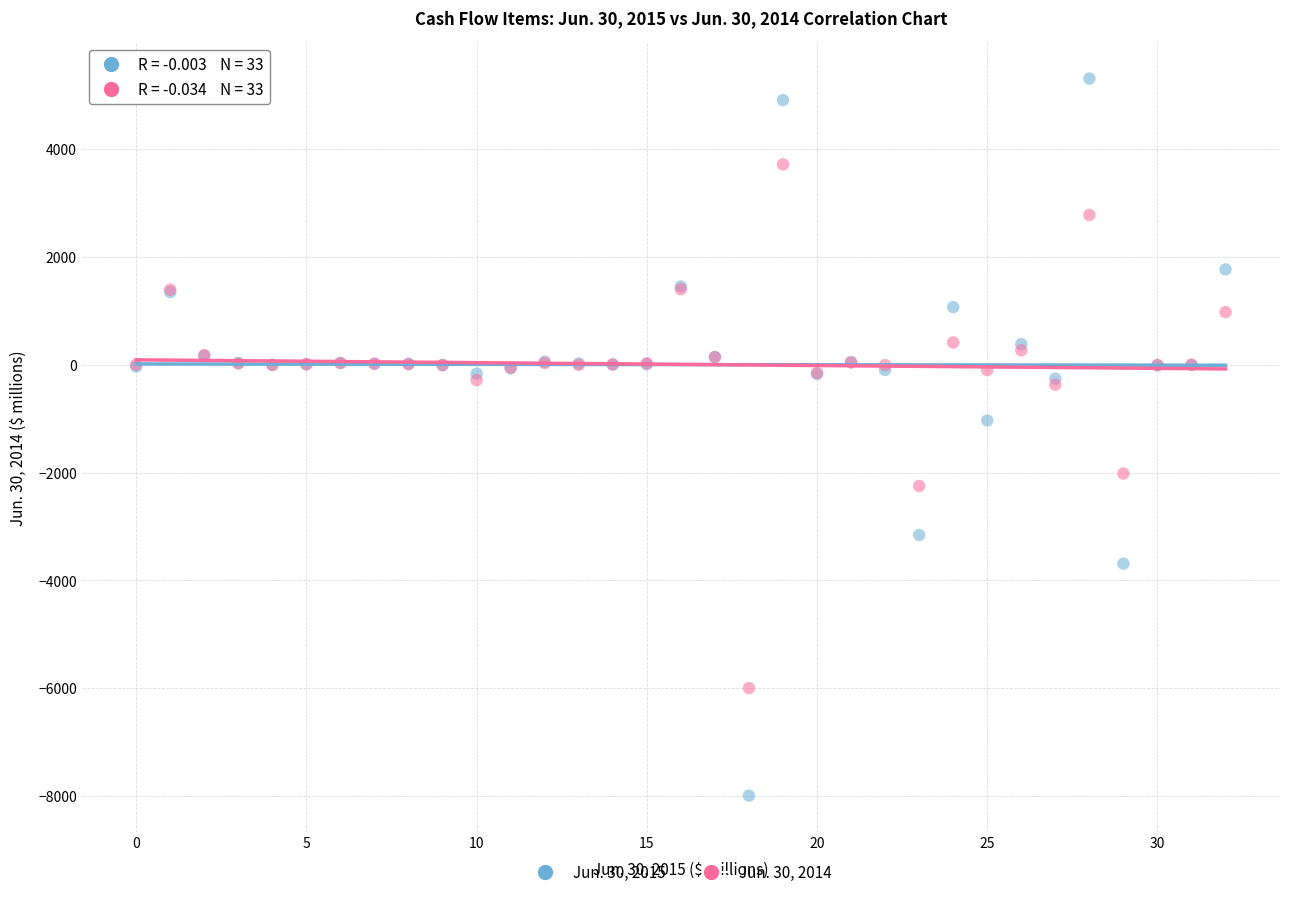

Which series contains the lowest Y value?

Jun. 30, 2015